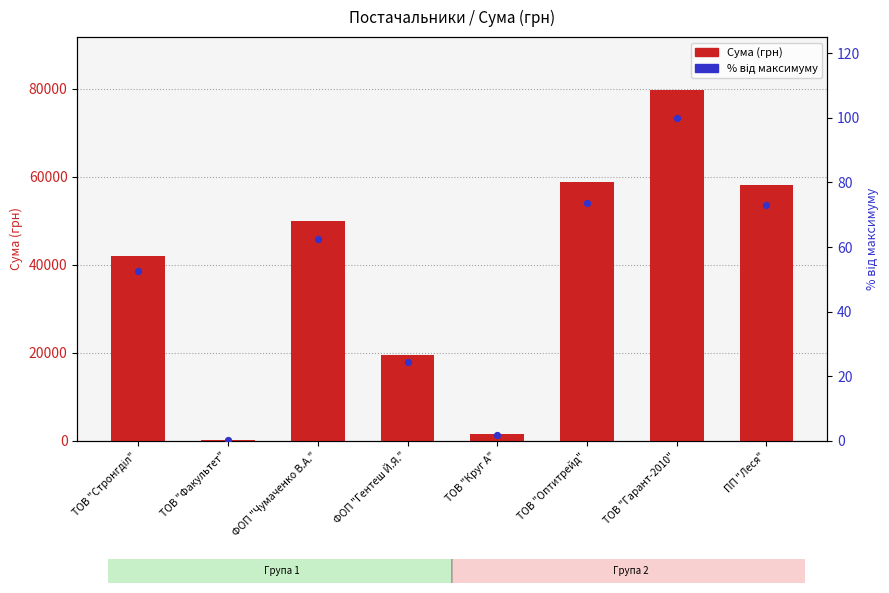

At how many categories does at least one series exceed 54965?

3